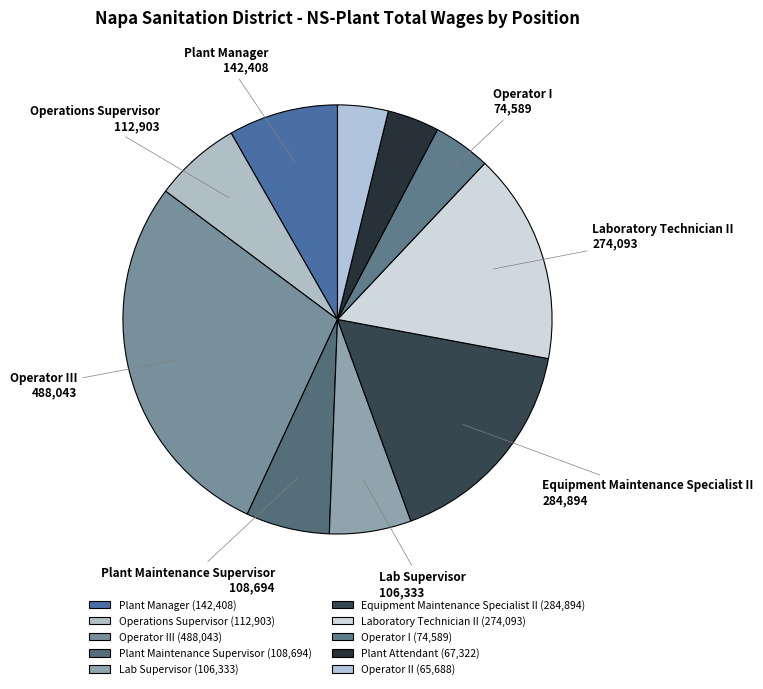

How many segments does this pie chart have?

10